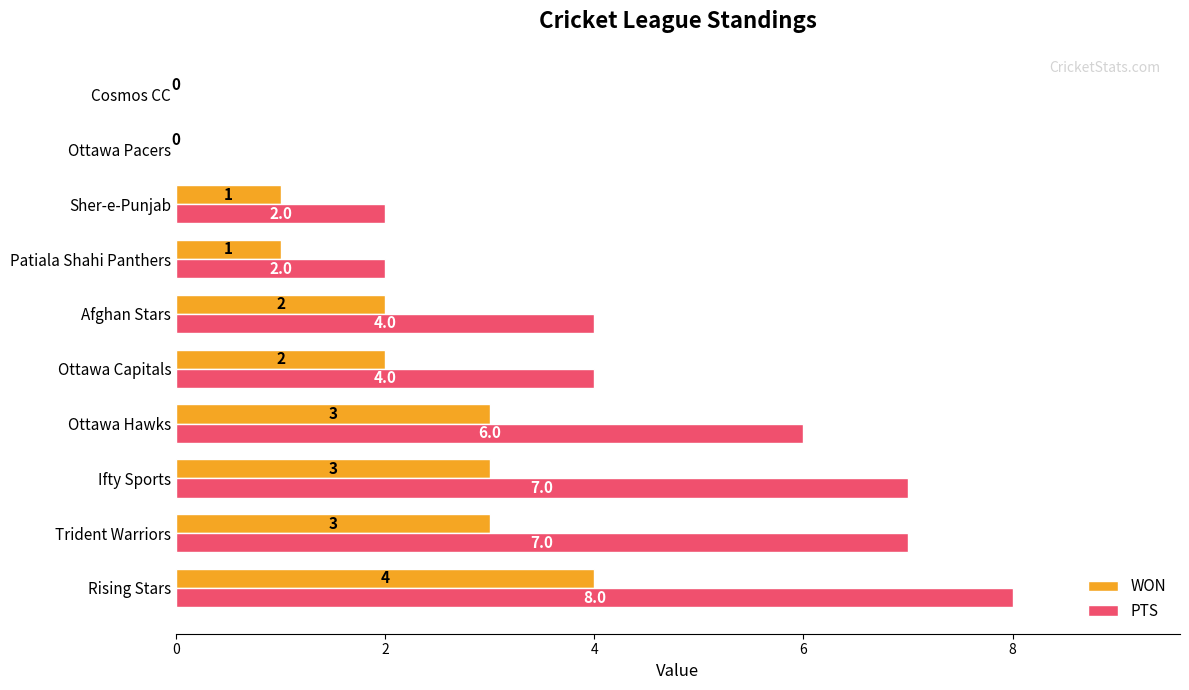

What is the maximum value for WON?

4